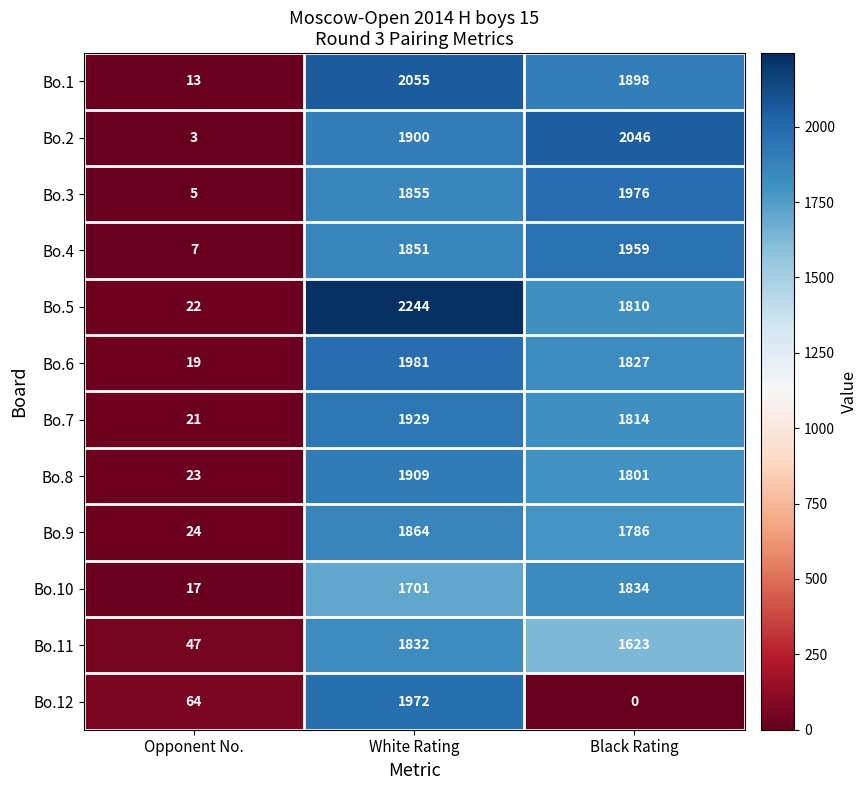

Which series has the largest total across all categories?

Bo.5